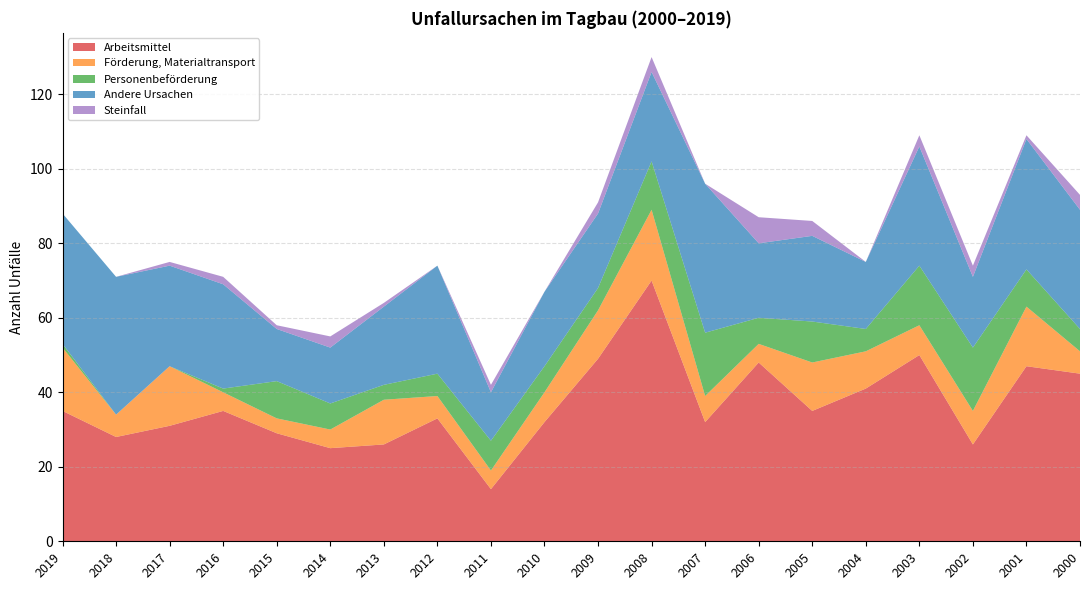

Reading left to right, transcribe all the data shown in this chart.

Arbeitsmittel: 35	28	31	35	29	25	26	33	14	32	49	70	32	48	35	41	50	26	47	45
Förderung, Materialtransport: 17	6	16	5	4	5	12	6	5	8	13	19	7	5	13	10	8	9	16	6
Personenbeförderung: 1	0	0	1	10	7	4	6	8	7	6	13	17	7	11	6	16	17	10	6
Andere Ursachen: 35	37	27	28	14	15	21	29	13	20	20	24	40	20	23	18	32	19	35	32
Steinfall: 0	0	1	2	1	3	1	0	2	0	3	4	0	7	4	0	3	3	1	4